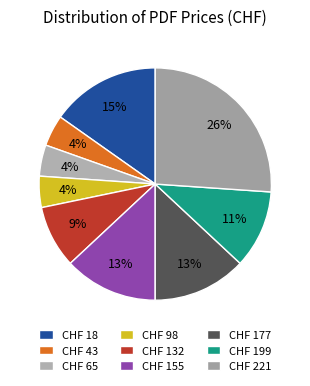

Combined, do CHF 43 and CHF 199 account for over 50%?

No